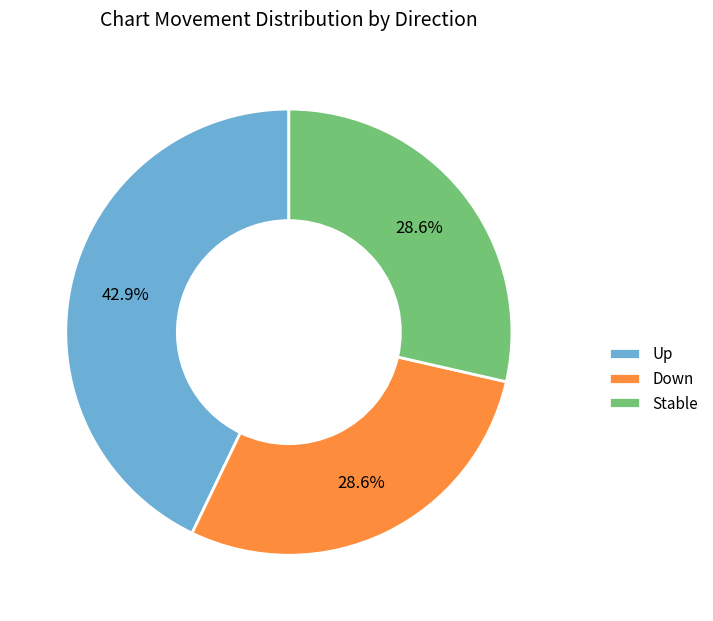

Count the number of slices in the pie.

3